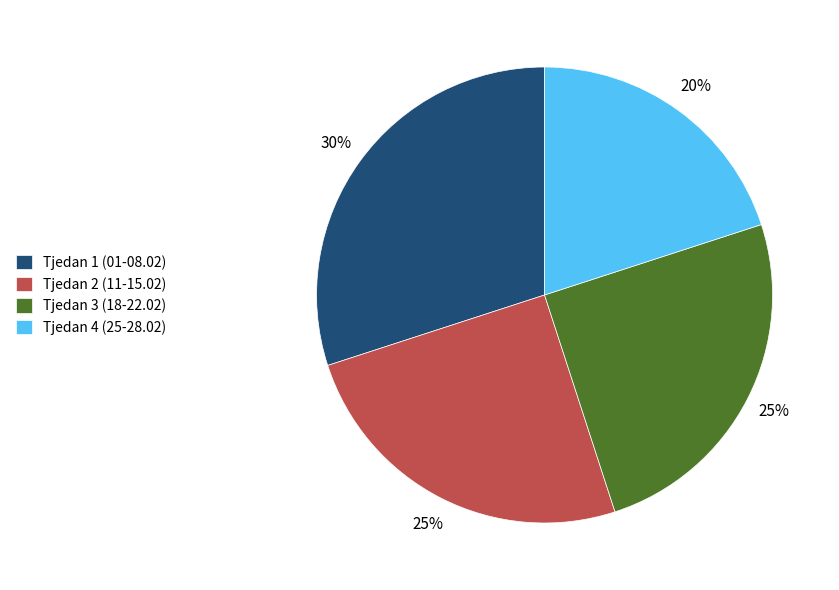

True or false: Tjedan 4 (25-28.02) accounts for 20% of the total.

True